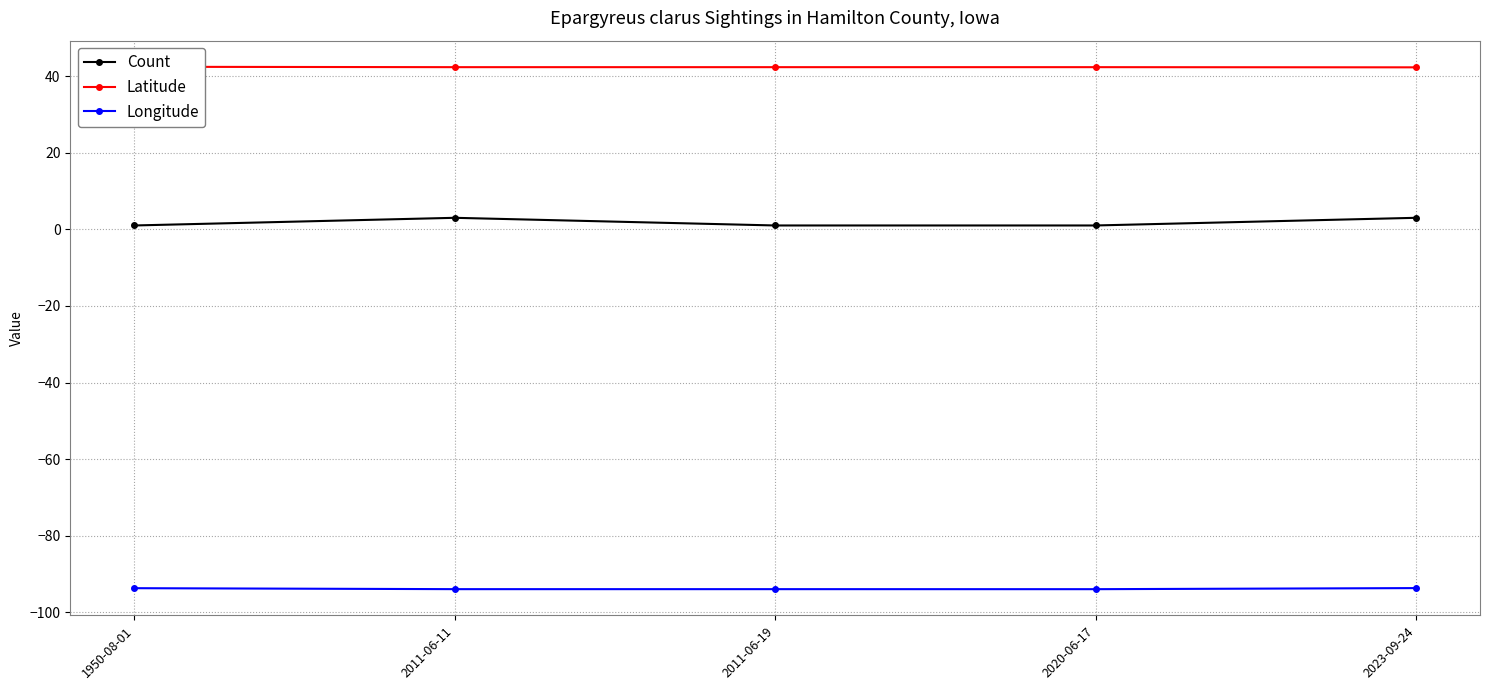

What is the approximate value of Count at 2023-09-24?

3.0